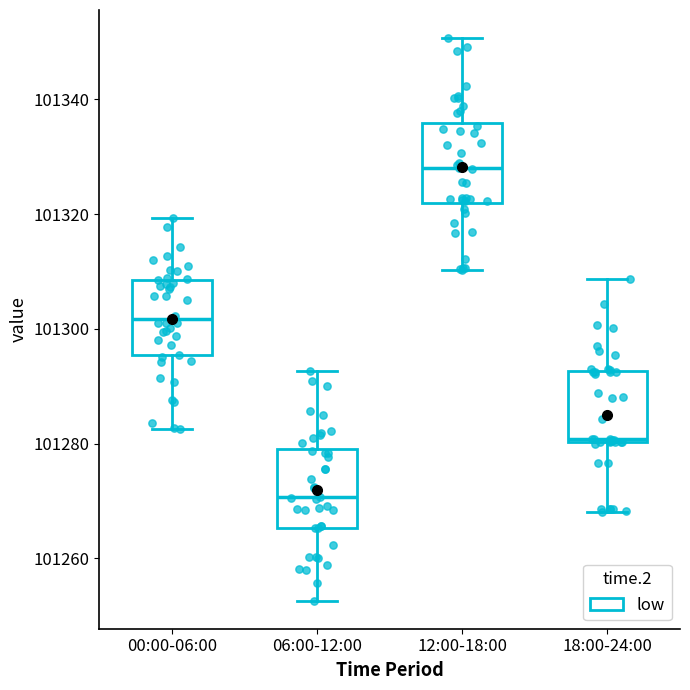

Reading left to right, read every box against the y-axis: the position of its median line, the range the box covers, and the ends of its whiskers. The values are not printed on the chart, so give them approximately, as read against the axis.

00:00-06:00: median 101302, box 101296 to 101308, whiskers 101282 to 101320
06:00-12:00: median 101270, box 101266 to 101280, whiskers 101252 to 101292
12:00-18:00: median 101328, box 101322 to 101336, whiskers 101310 to 101350
18:00-24:00: median 101280, box 101280 to 101292, whiskers 101268 to 101308